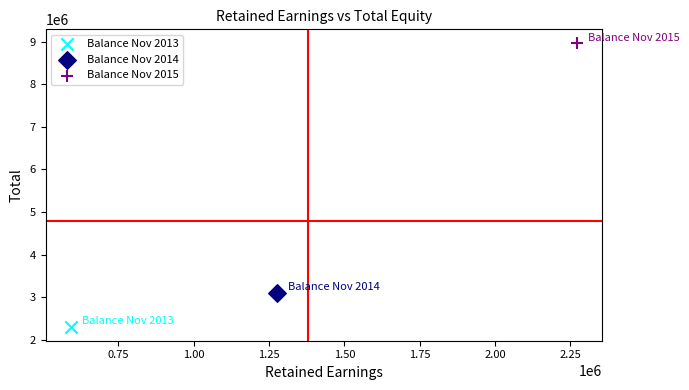

What are all the series names shown in the legend?

Balance Nov 2013, Balance Nov 2014, Balance Nov 2015